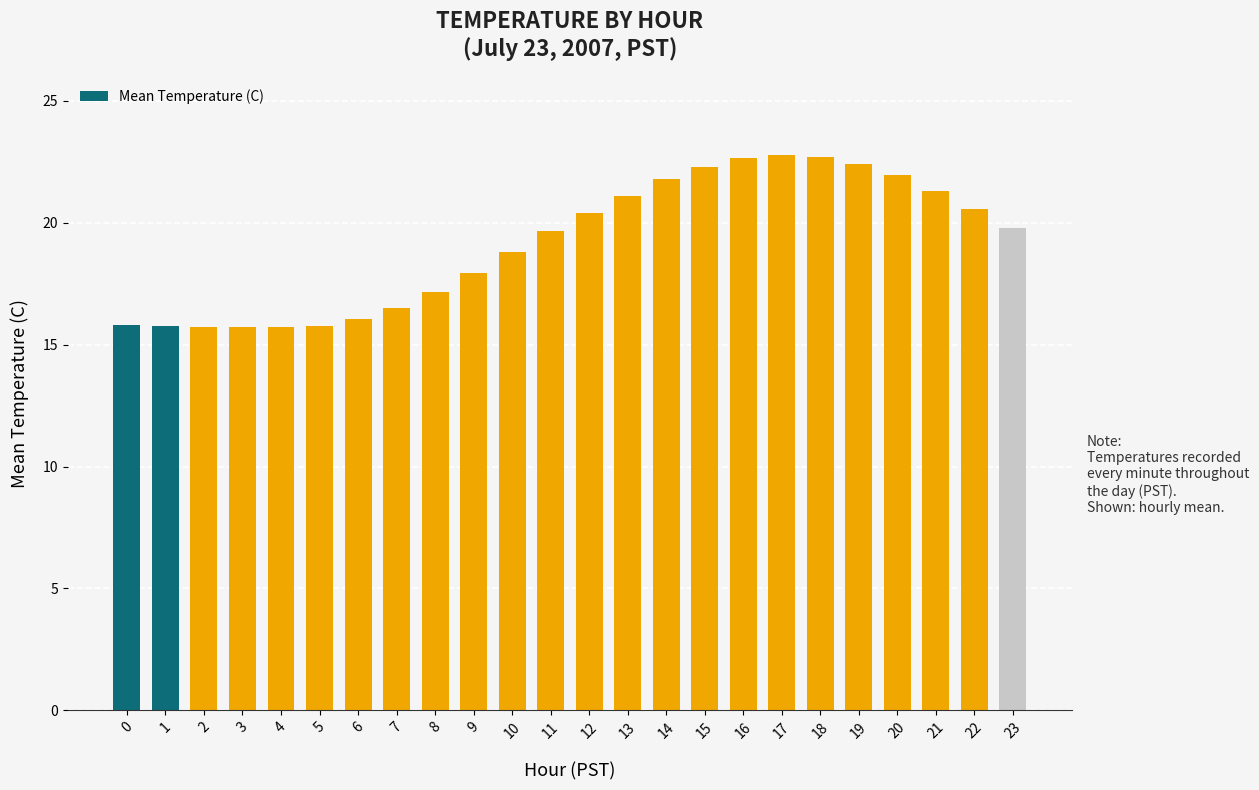

What is the average value?

19.2